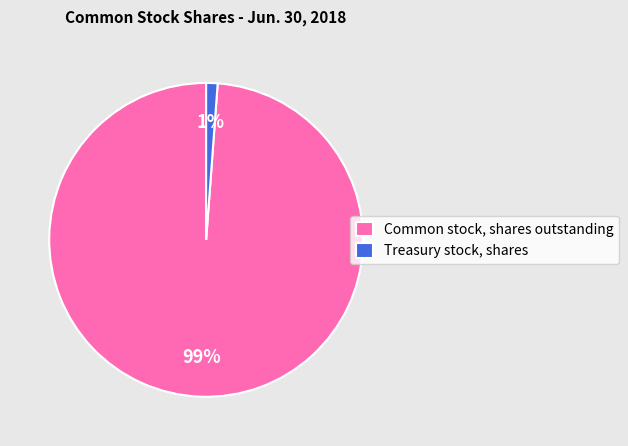

How many segments does this pie chart have?

2